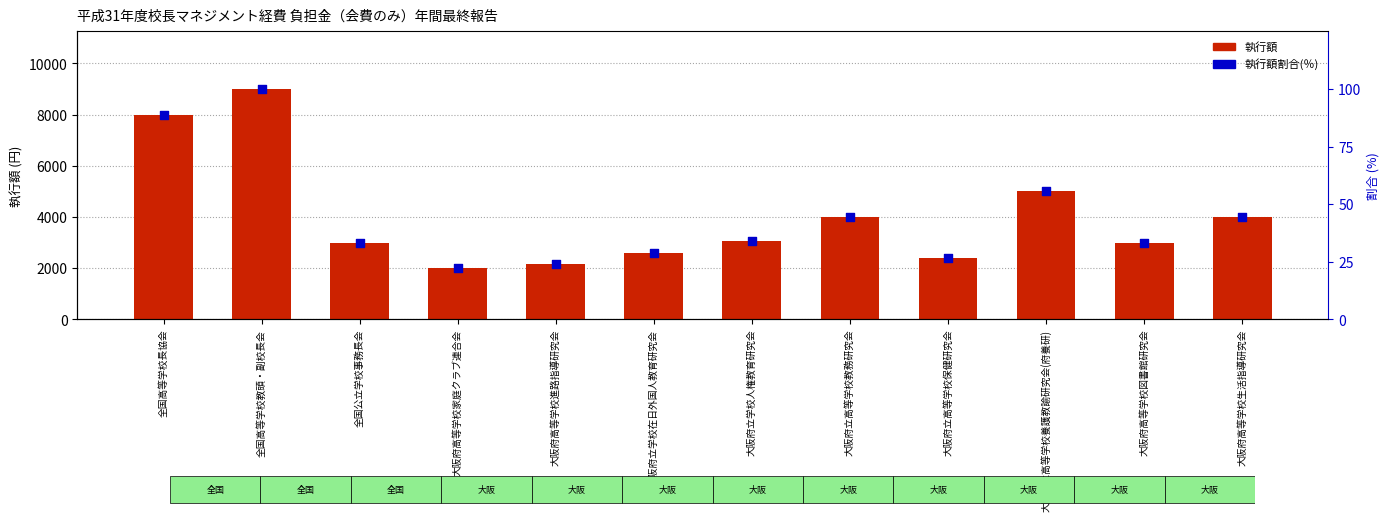

At how many categories does at least one series exceed 187?

12